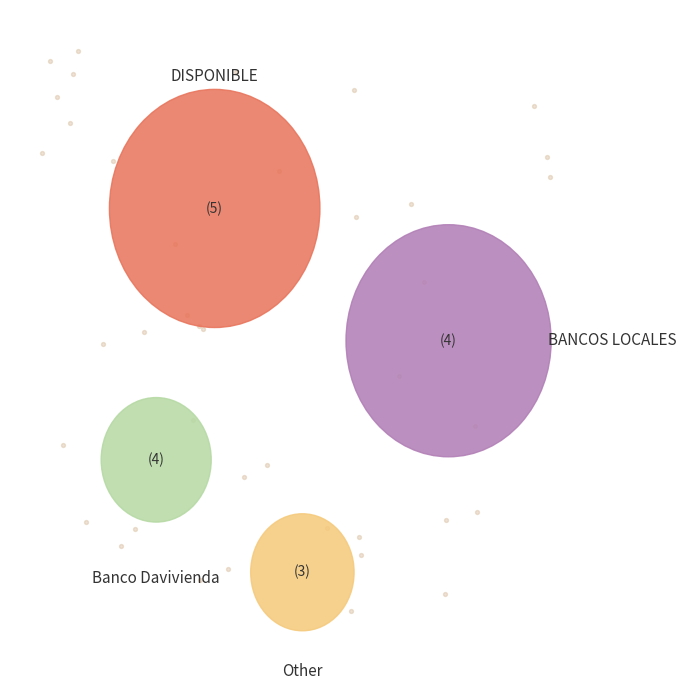

What is the ratio of the value at Banco Davivienda to the value at DISPONIBLE?

0.3